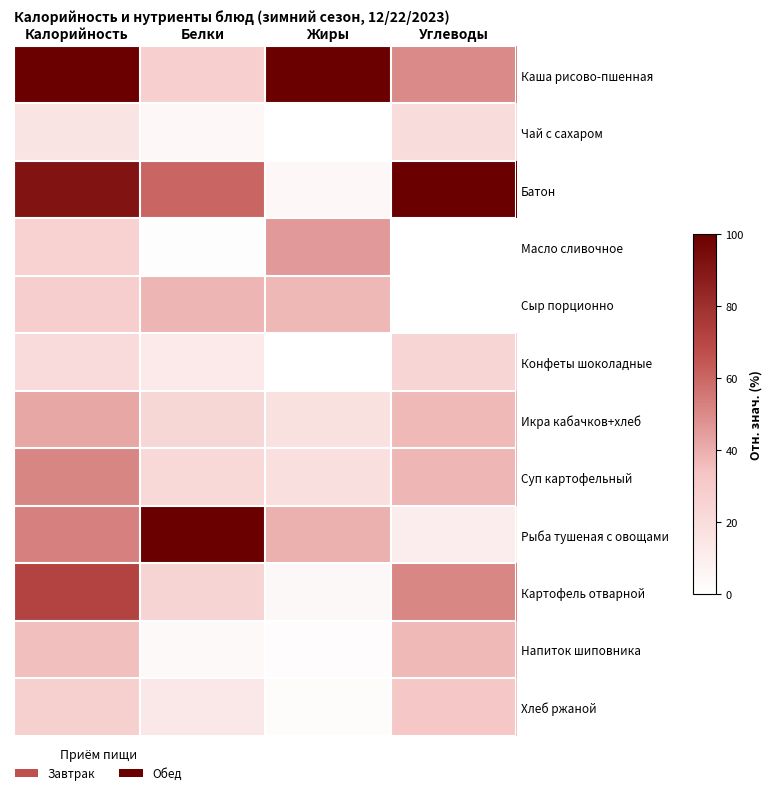

Which series has the largest total across all categories?

Каша рисово-пшенная